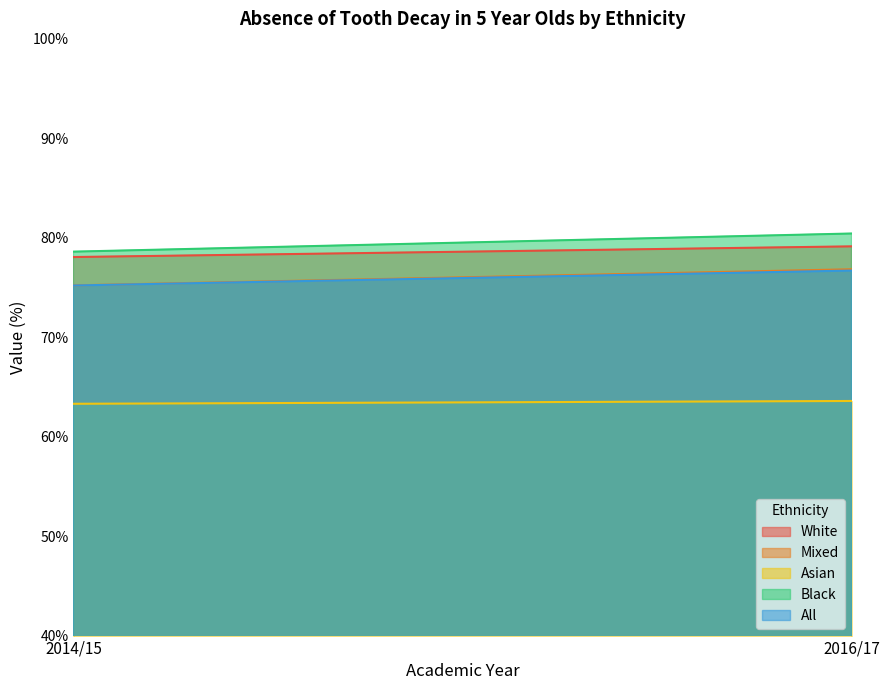

What is the total value across all series at 2014/15?

370.4